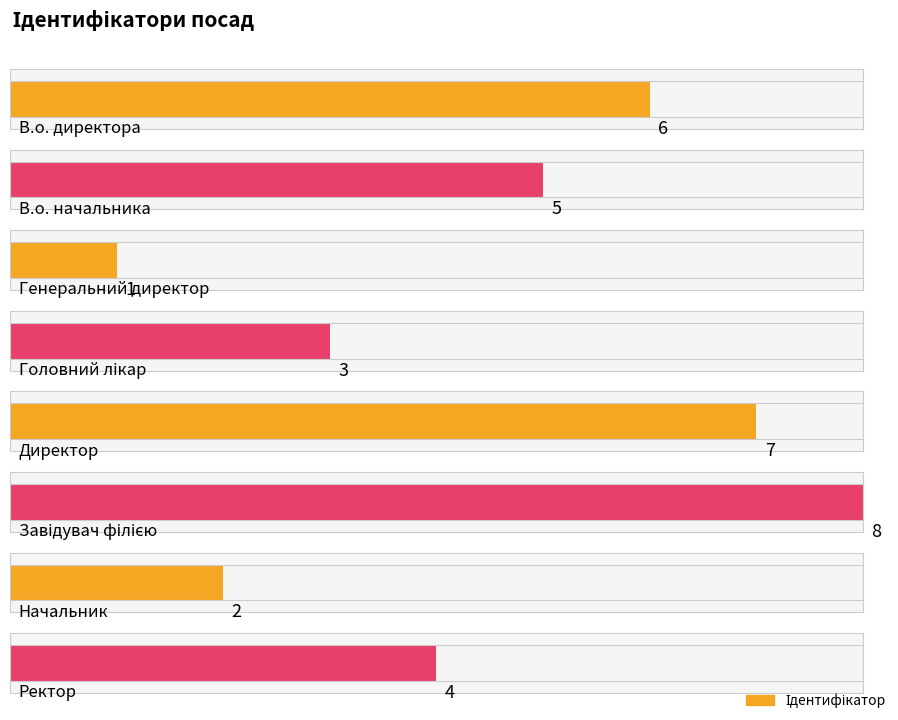

How many values are below 5?

4